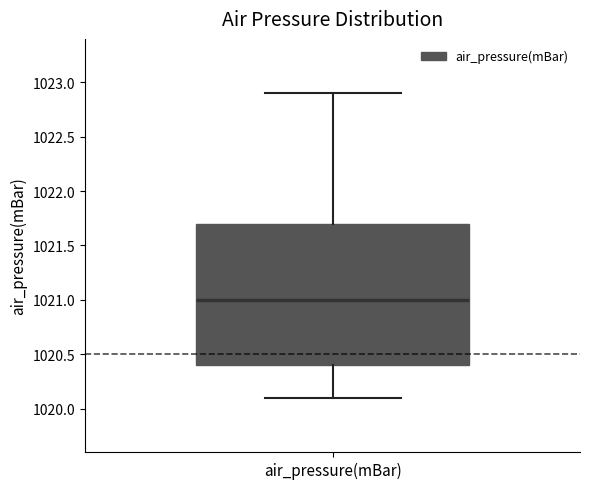

Where is the upper edge of the box for air_pressure(mBar) on the y-axis? The values are not printed on the chart, so give them approximately, as read against the axis.

1021.7